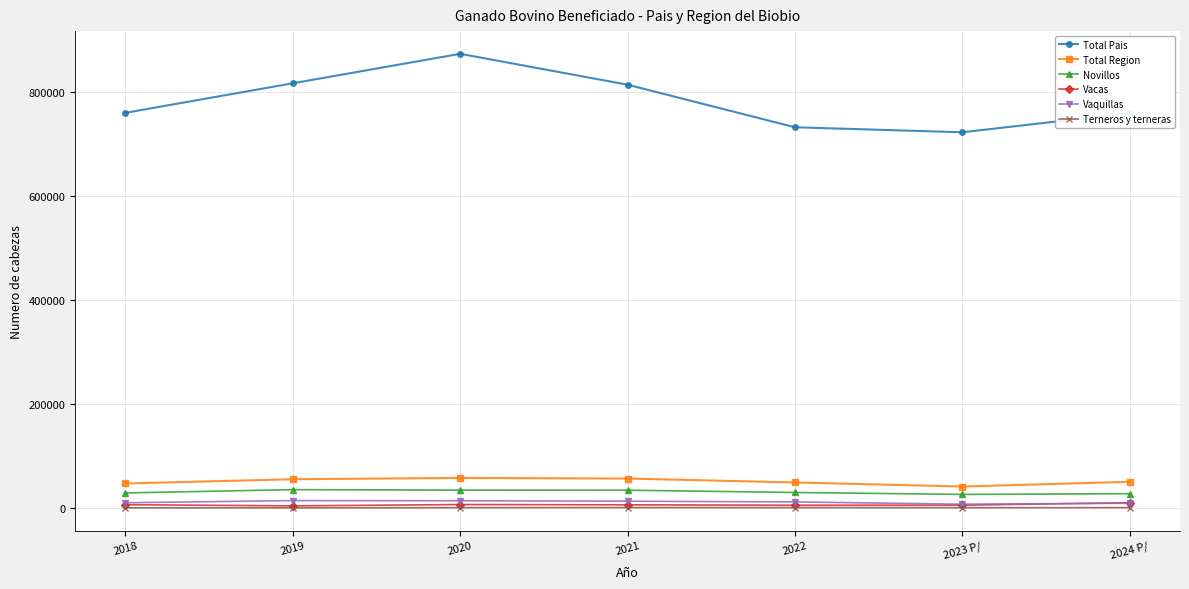

Which series has the largest range (max minus min)?

Total Pais